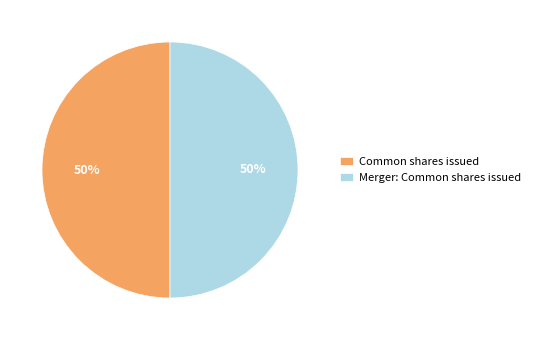

Count the number of slices in the pie.

2